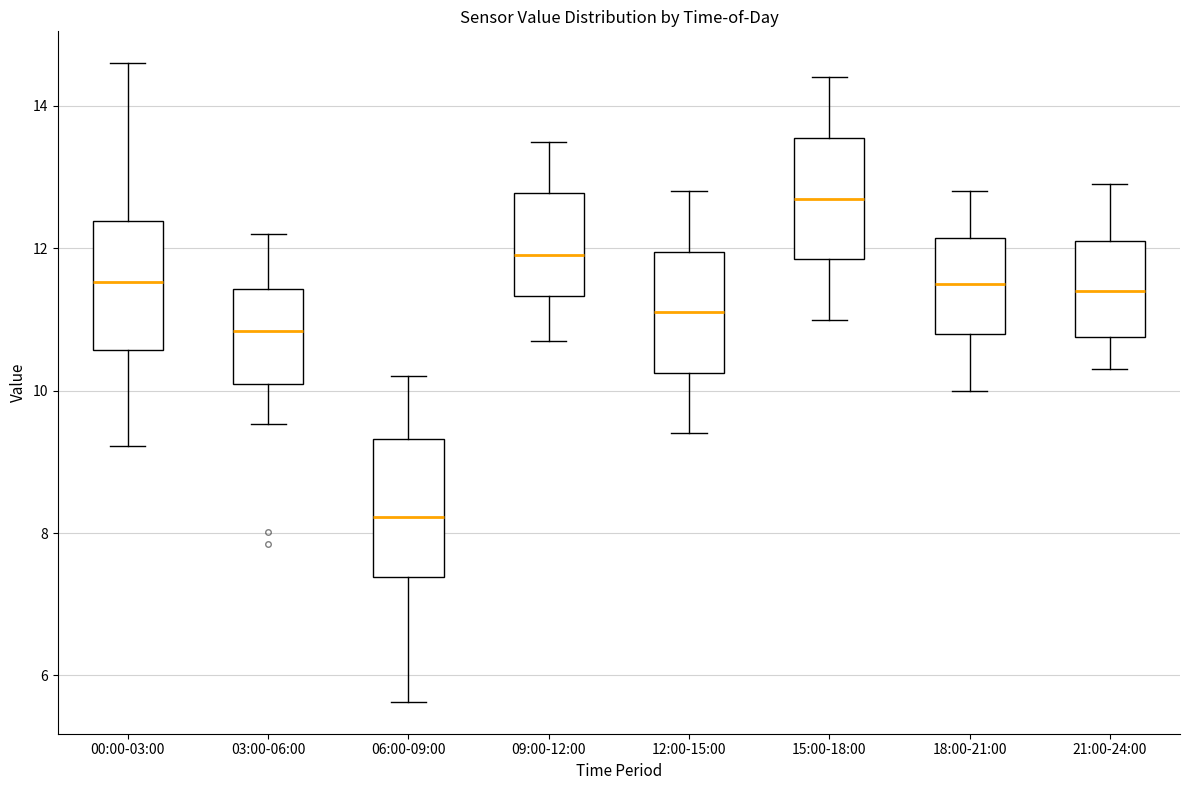

Reading left to right, transcribe this box plot: for each box, give where its median line is, the range the box spans, and where its two whiskers end, as read against the y-axis. The values are not printed on the chart, so give them approximately, as read against the axis.

00:00-03:00: median 11.6, box 10.6 to 12.4, whiskers 9.2 to 14.6
03:00-06:00: median 10.8, box 10.2 to 11.4, whiskers 9.6 to 12.2
06:00-09:00: median 8.2, box 7.4 to 9.4, whiskers 5.6 to 10.2
09:00-12:00: median 12.0, box 11.4 to 12.8, whiskers 10.8 to 13.6
12:00-15:00: median 11.2, box 10.2 to 12.0, whiskers 9.4 to 12.8
15:00-18:00: median 12.8, box 11.8 to 13.6, whiskers 11.0 to 14.4
18:00-21:00: median 11.6, box 10.8 to 12.2, whiskers 10.0 to 12.8
21:00-24:00: median 11.4, box 10.8 to 12.2, whiskers 10.4 to 13.0